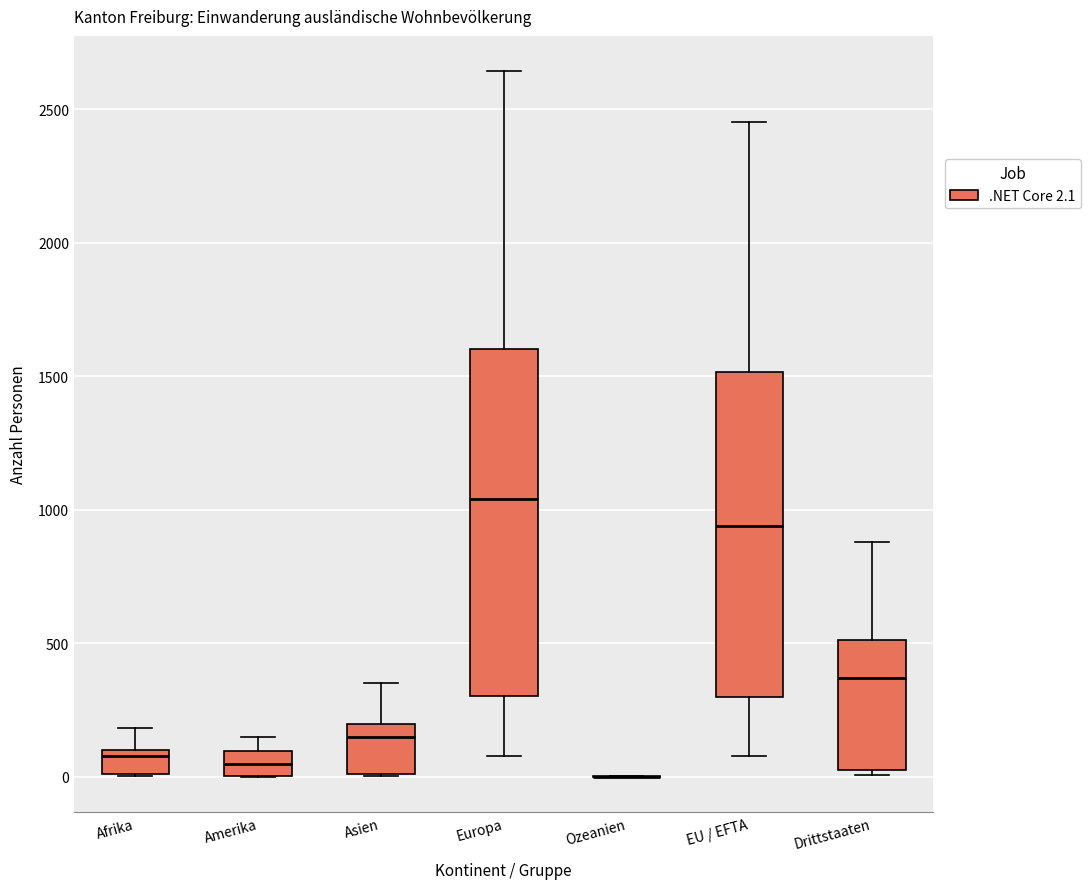

Reading left to right, transcribe this box plot: for each box, give where its median line is, the range the box spans, and where its two whiskers end, as read against the y-axis. The values are not printed on the chart, so give them approximately, as read against the axis.

Afrika: median 100 (just below the box's upper edge), box 0 to 100, whiskers 0 to 200
Amerika: median 50, box 0 to 100, whiskers 0 to 150
Asien: median 150, box 0 to 200, whiskers 0 to 350
Europa: median 1050, box 300 to 1600, whiskers 100 to 2650
Ozeanien: box collapsed to a line at 0, whiskers 0 to 0
EU / EFTA: median 950, box 300 to 1500, whiskers 100 to 2450
Drittstaaten: median 350, box 50 to 500, whiskers 0 to 900